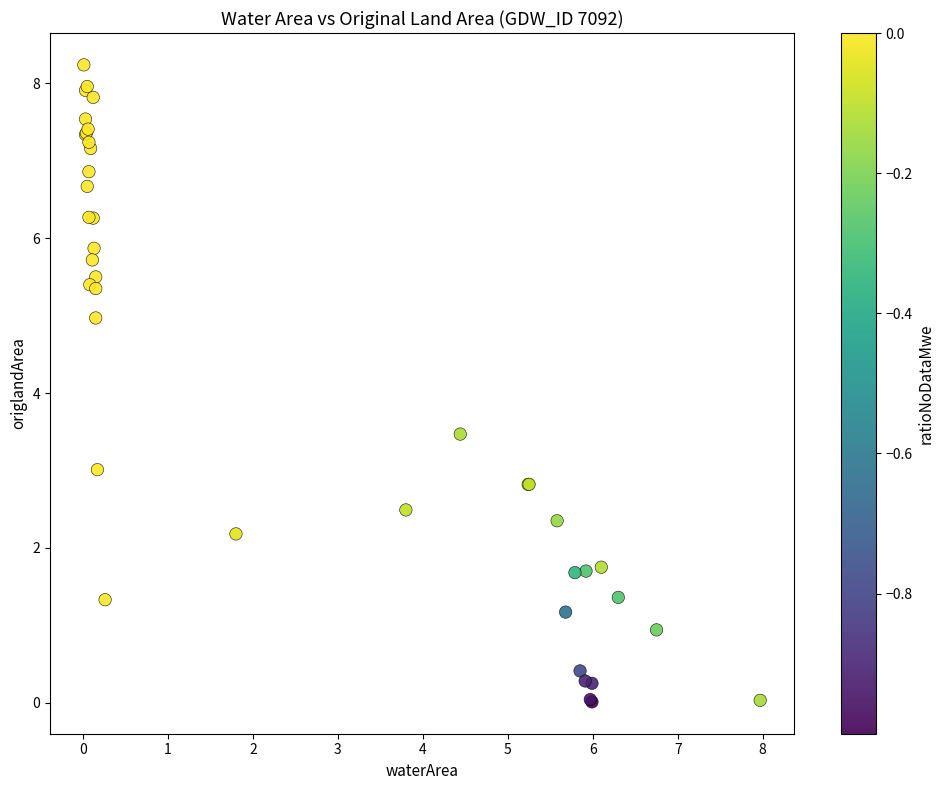

What Y value in the scatter plot is closest to 4?

3.5